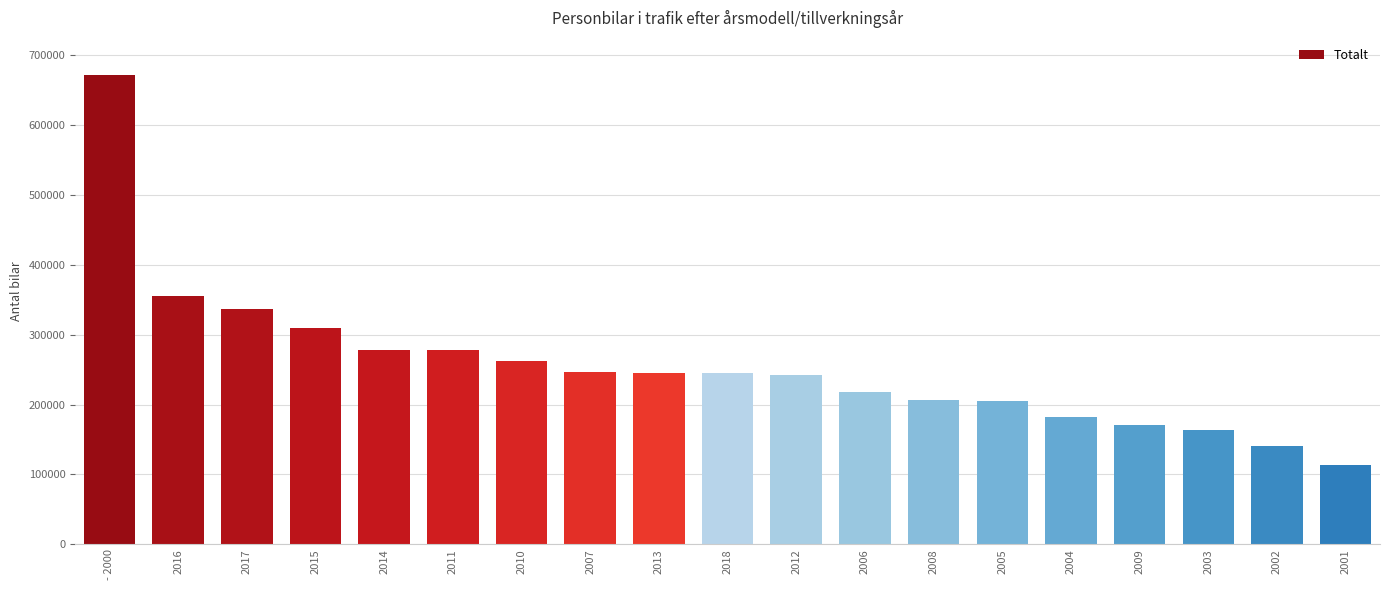

Which category has the highest value across all series?

- 2000